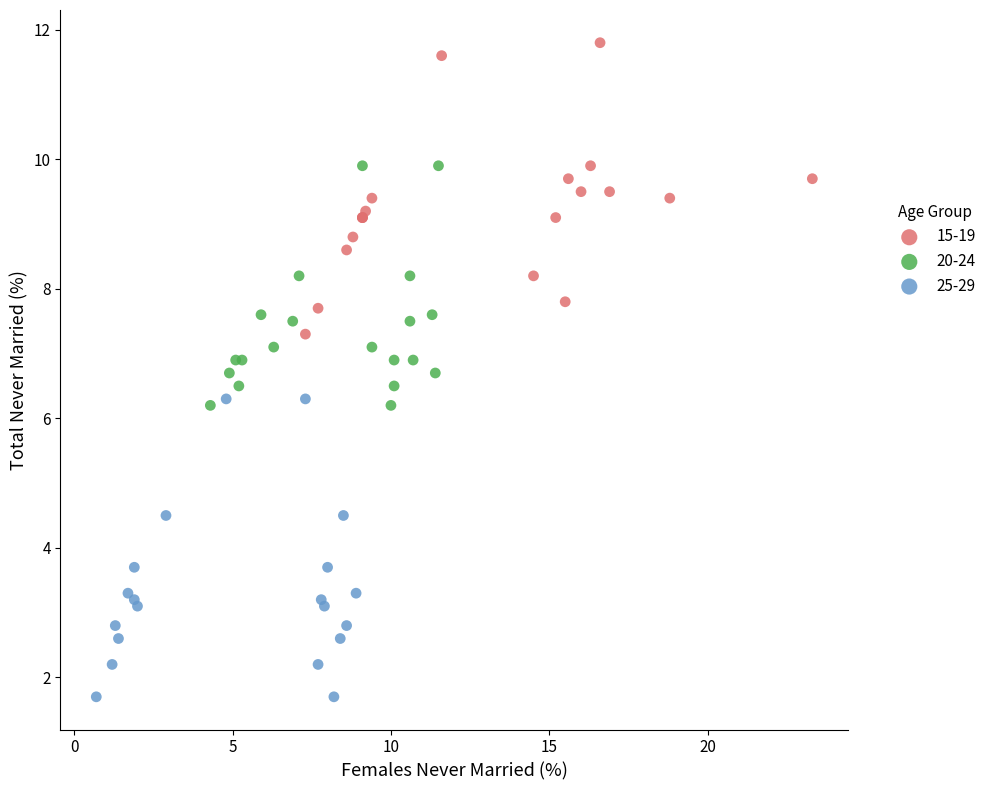

Which series reaches the minimum Y coordinate?

25-29